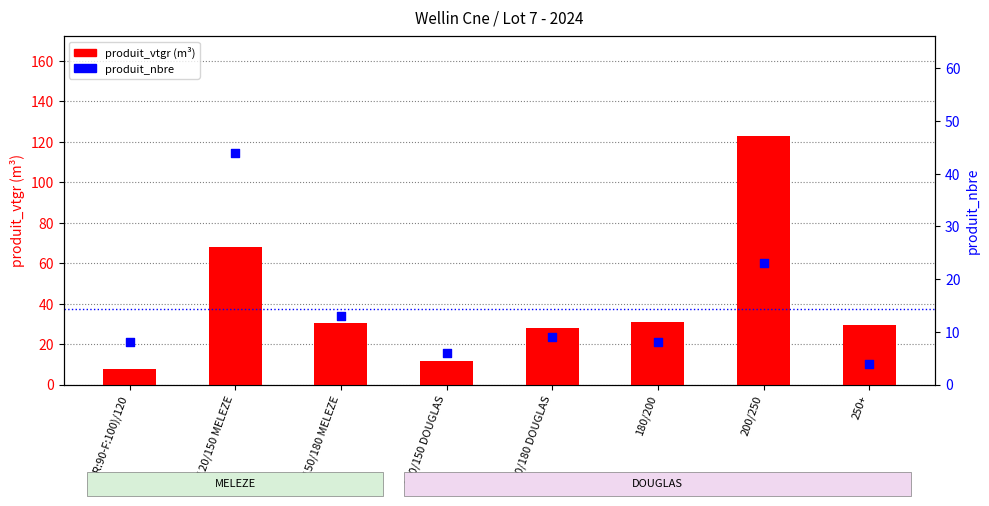

Which series contains the lowest Y value?

produit_nbre